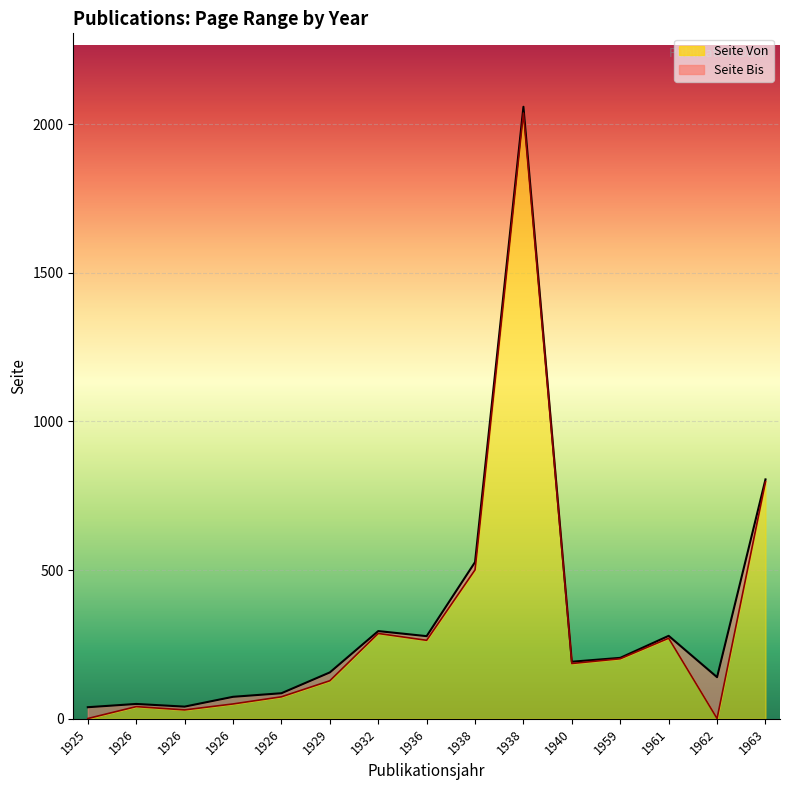

How many data points in Seite Bis are above 192?

7